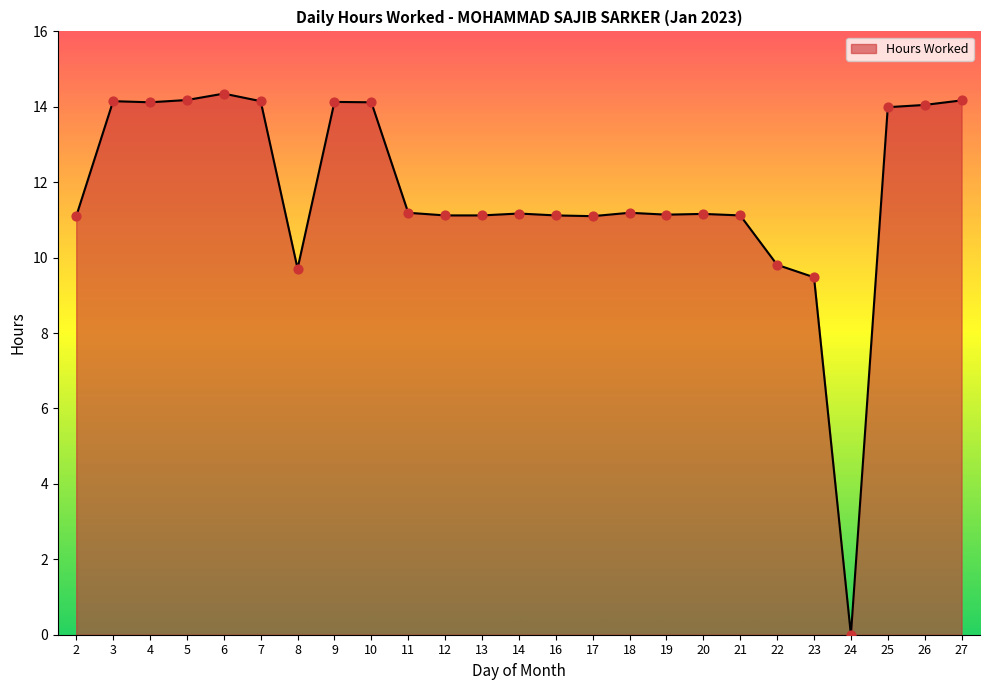

Approximately how many times larger is the value at 5 compared to 11?

1.3